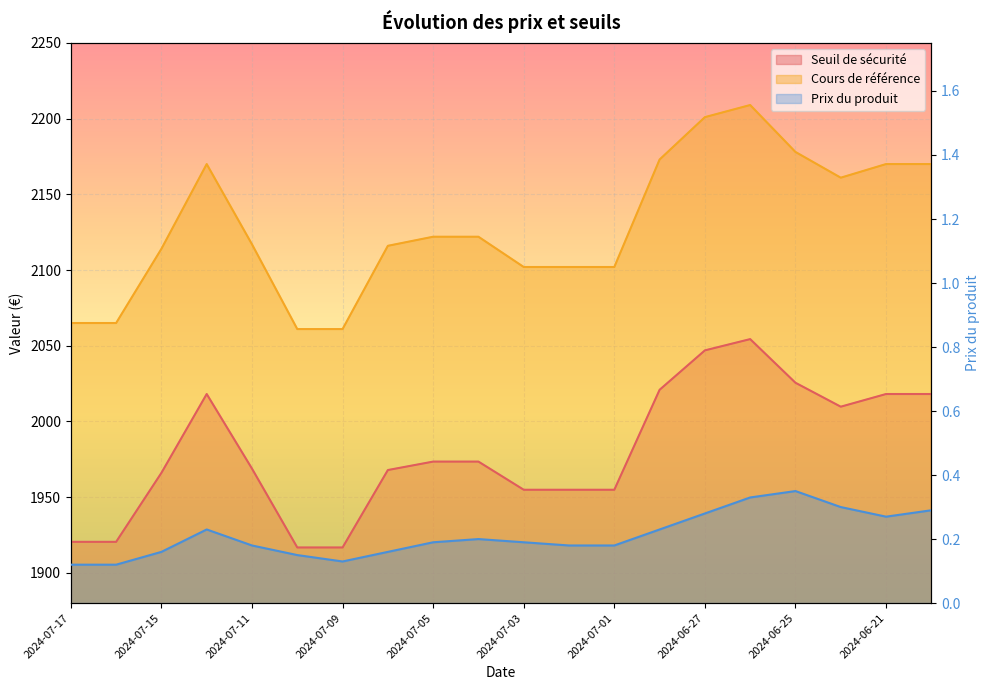

What is the value of the Prix du produit point at the 10th from the left?

0.2